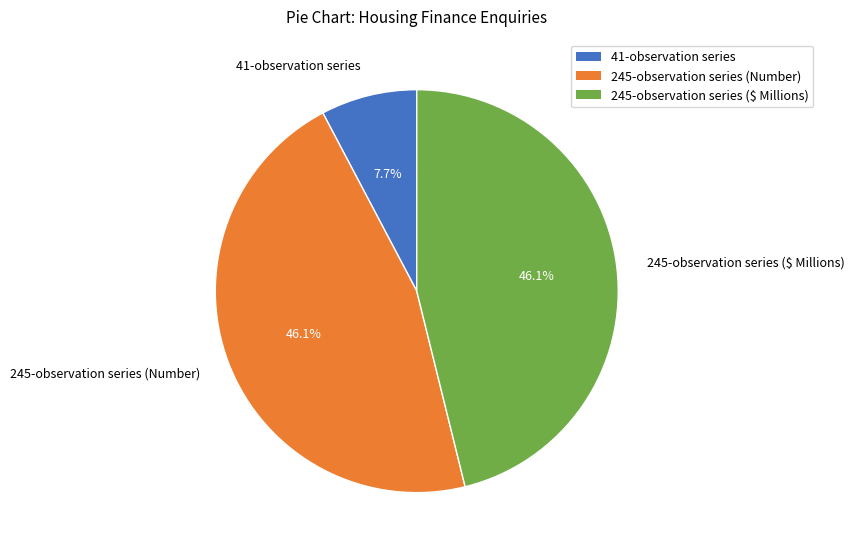

Does 245-observation series (Number) represent more than half of the total?

No